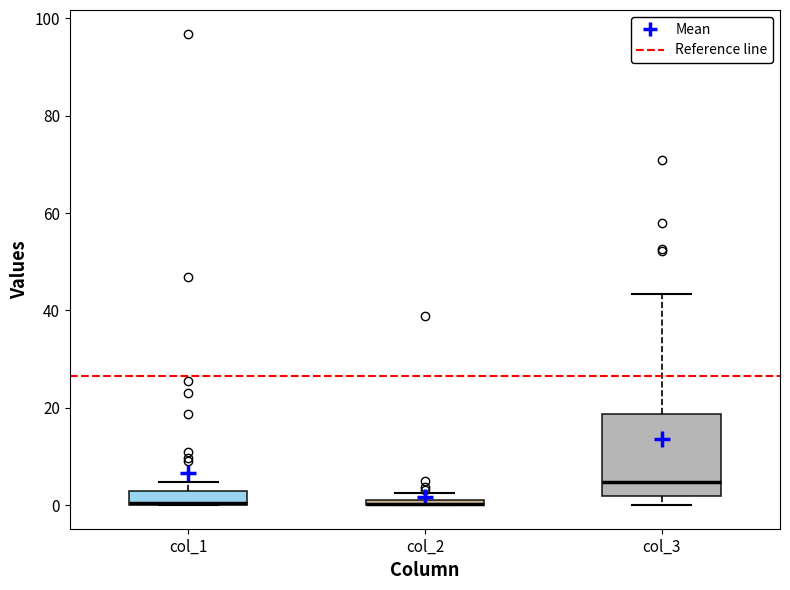

Which box is the tallest, from its lower edge to its upper edge?

col_3